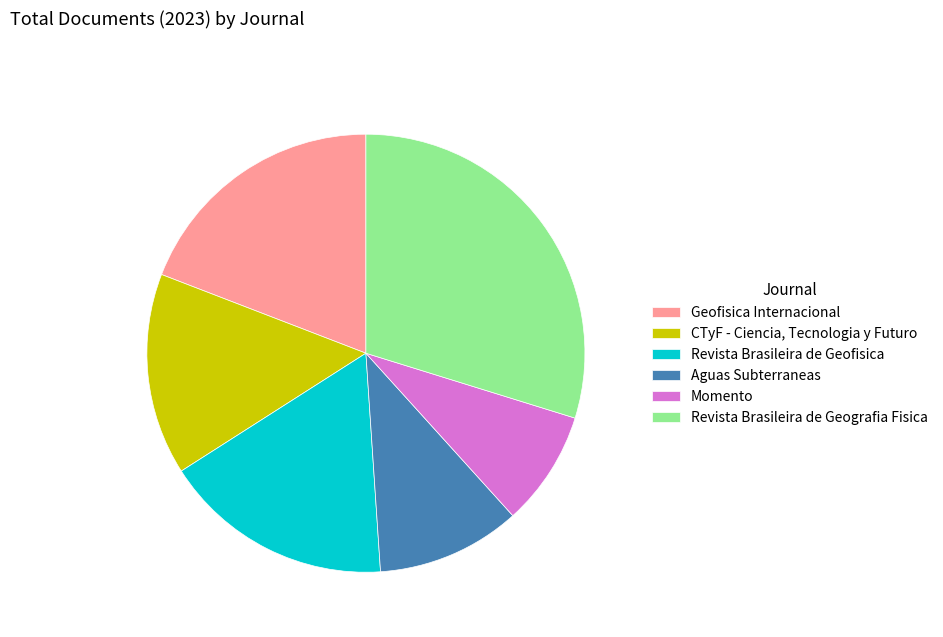

Which slice is the smallest?

Momento